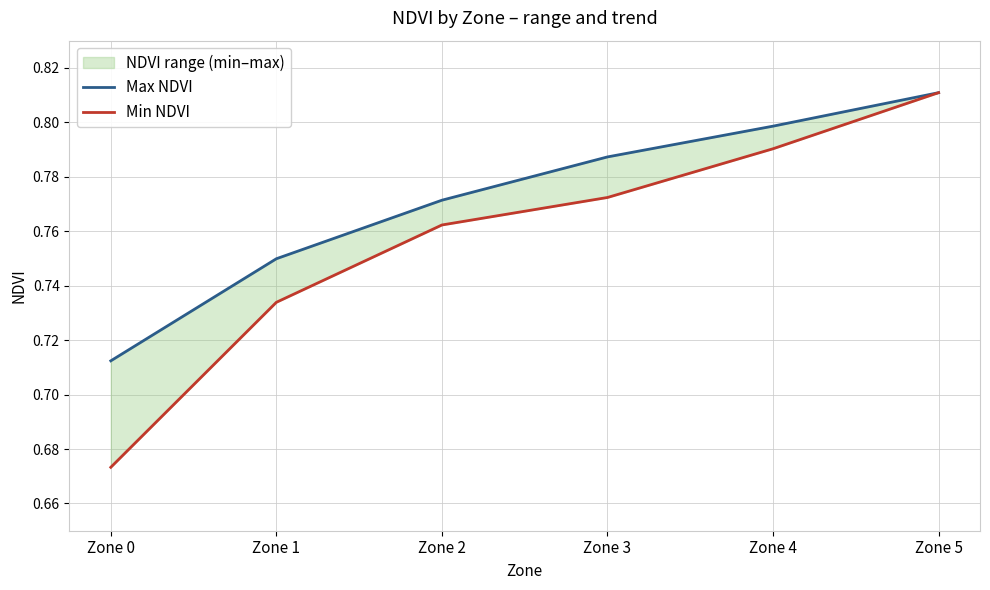

Reading left to right, extract all data points from this chart.

Max NDVI: Zone 0=0.7	Zone 1=0.7	Zone 2=0.8	Zone 3=0.8	Zone 4=0.8	Zone 5=0.8
Min NDVI: Zone 0=0.7	Zone 1=0.7	Zone 2=0.8	Zone 3=0.8	Zone 4=0.8	Zone 5=0.8